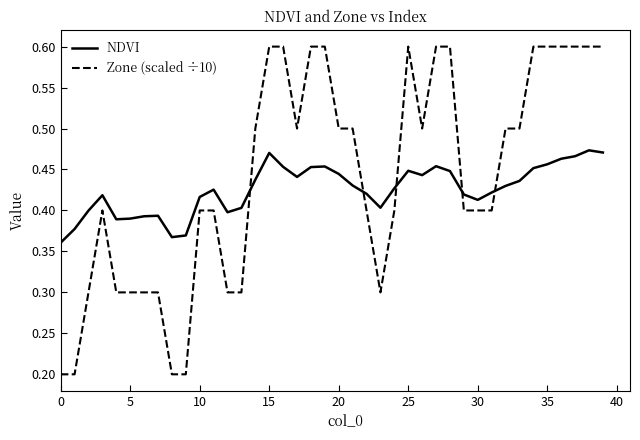

List the series in order of their peak value, highest first.

Zone (scaled ÷10), NDVI